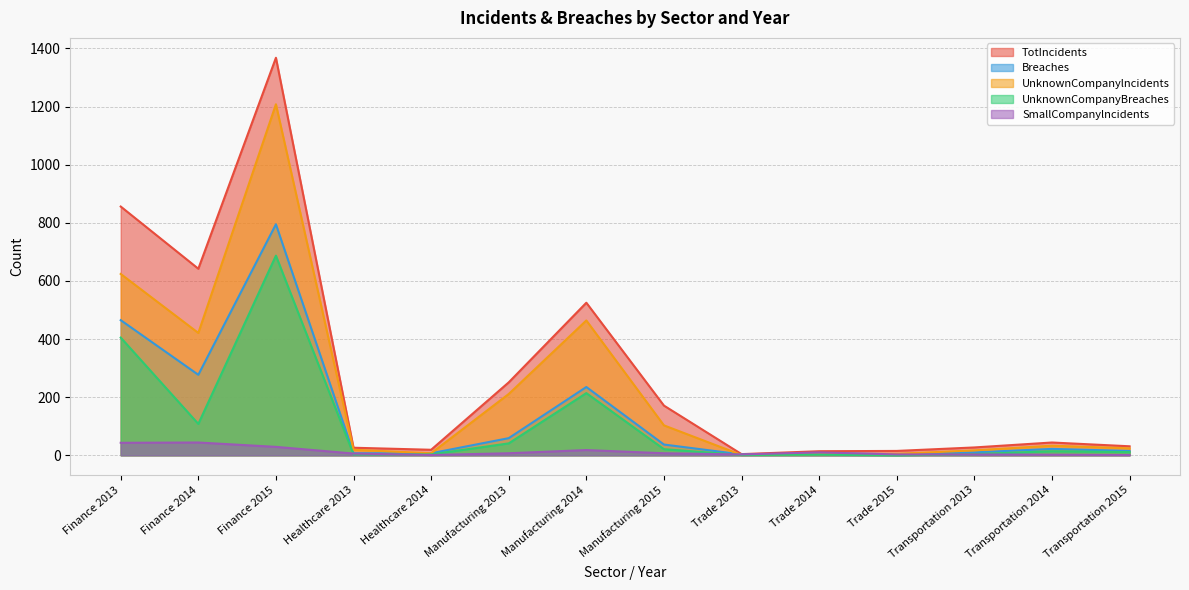

What is the difference between the maximum and second lowest values in the TotIncidents series?

1354